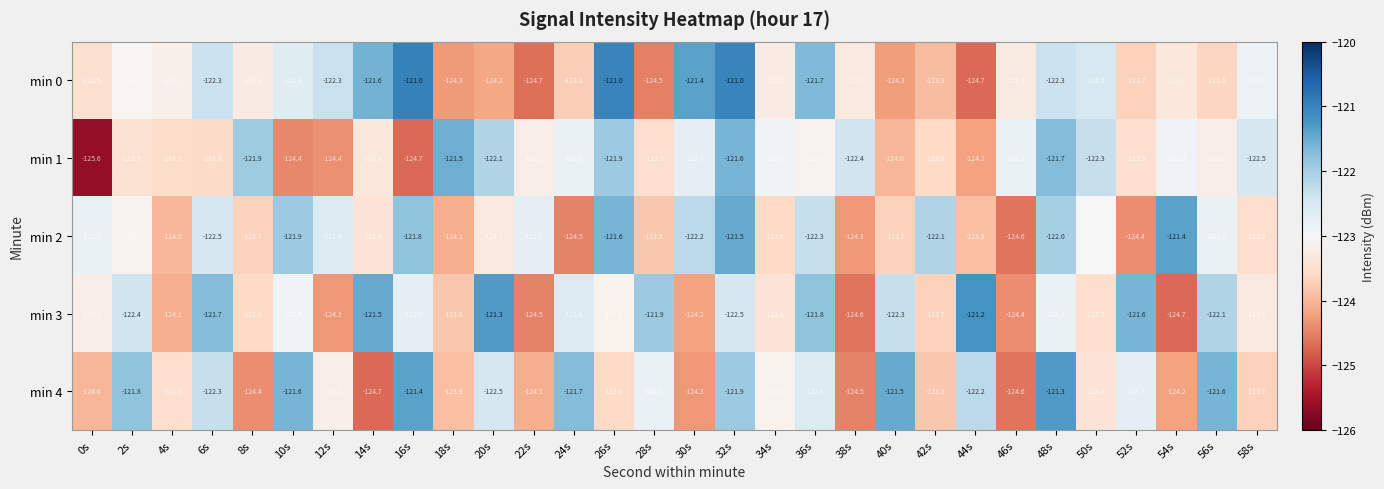

What is the difference between the highest and lowest values at 28s?

2.6